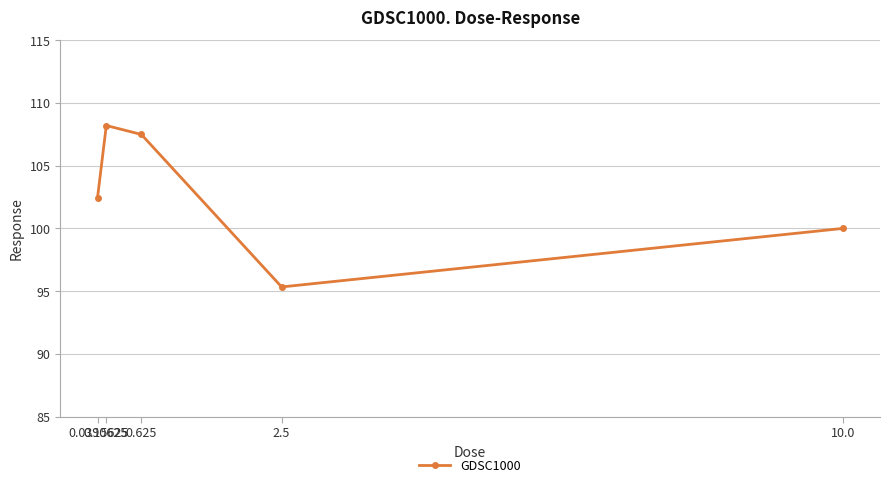

At which label does the data first exceed 102?

0.0390625